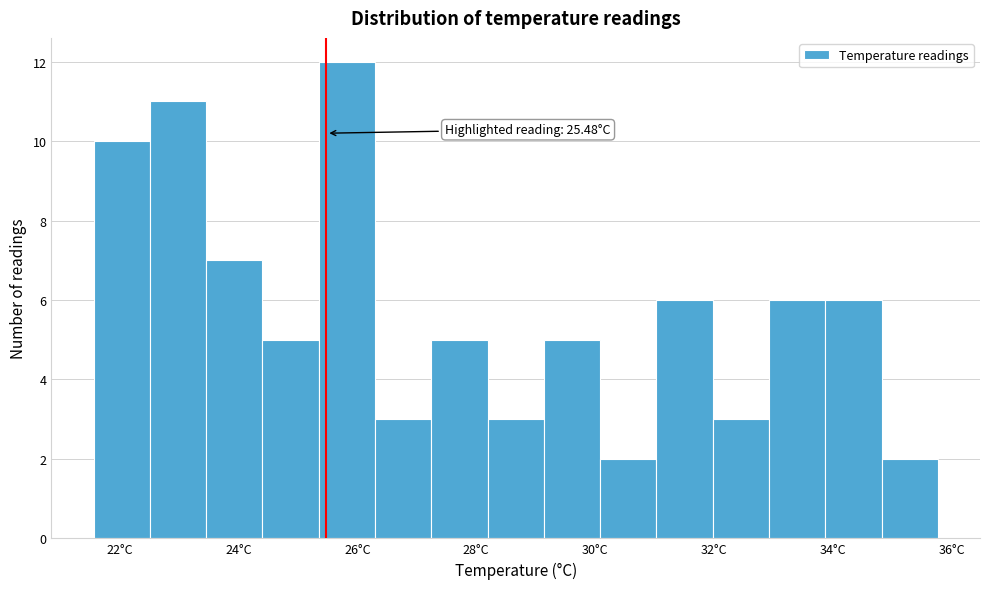

Over which range of the x-axis is the bar tallest?

25.4 to 26.2